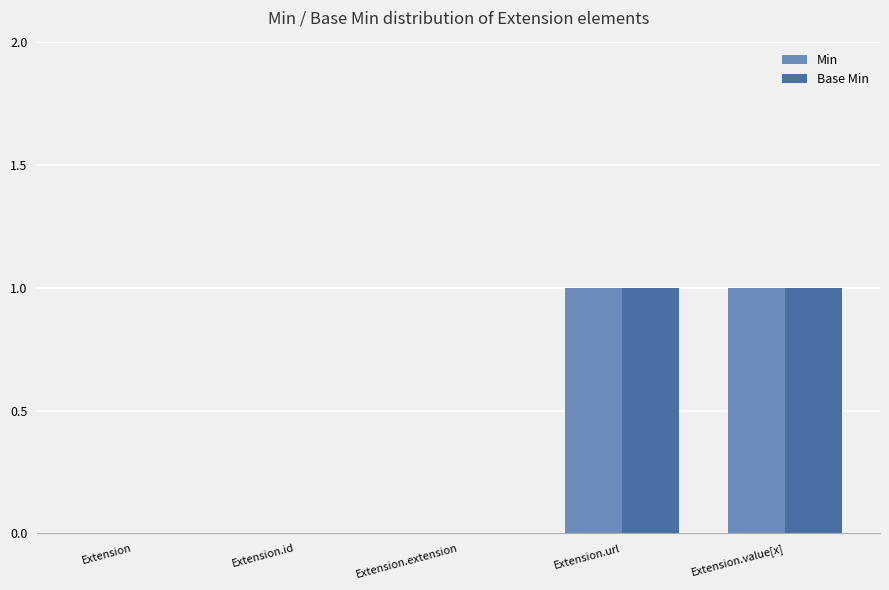

Is the value of Min at Extension.url greater than the value of Base Min at Extension.id?

Yes